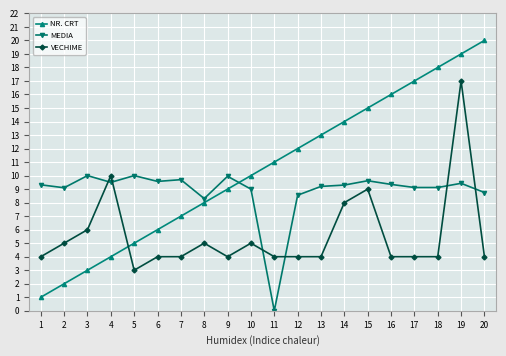

Which series changed the most between 12 and 17?

NR. CRT